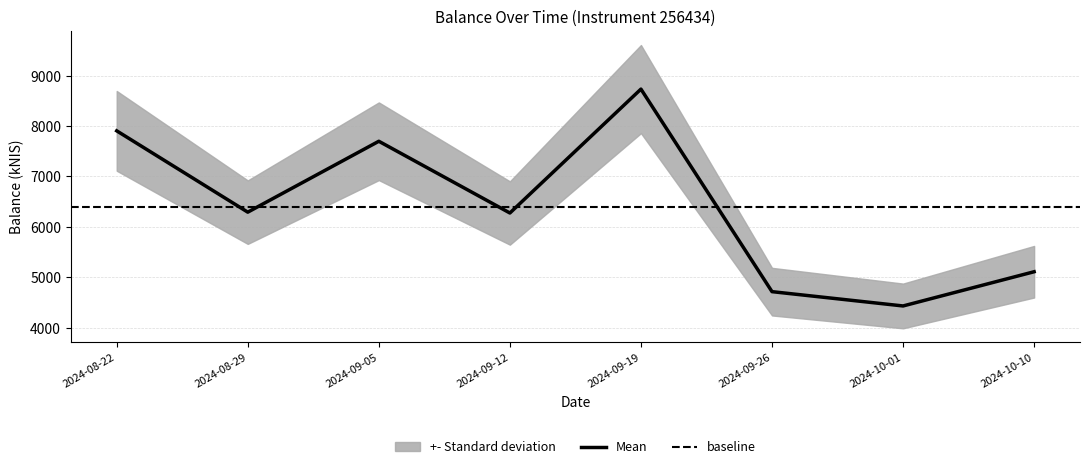

How many points are lower than both their immediate neighbors (excluding endpoints)?

3